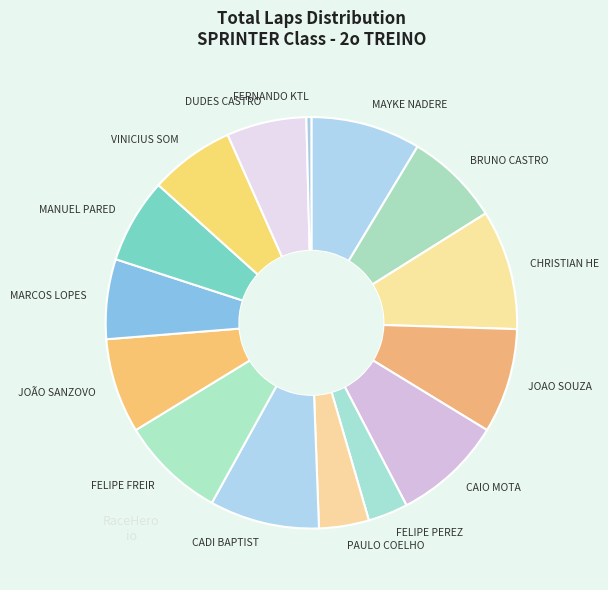

What is the ratio of the value at BRUNO CASTRO to the value at CADI BAPTIST?

0.9